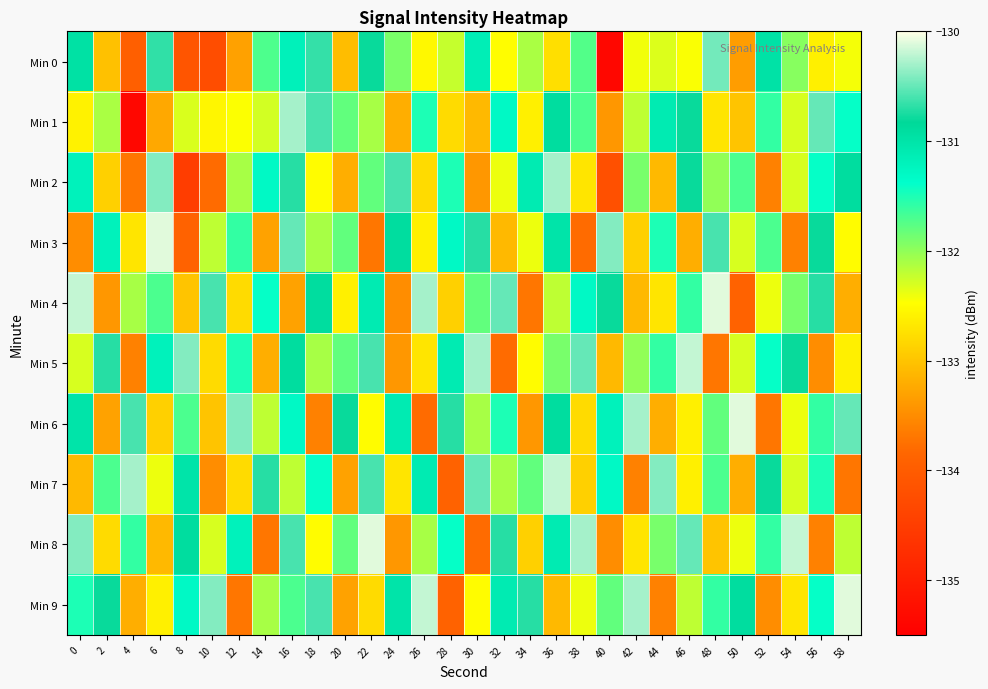

Which category has the highest value across all series?

6